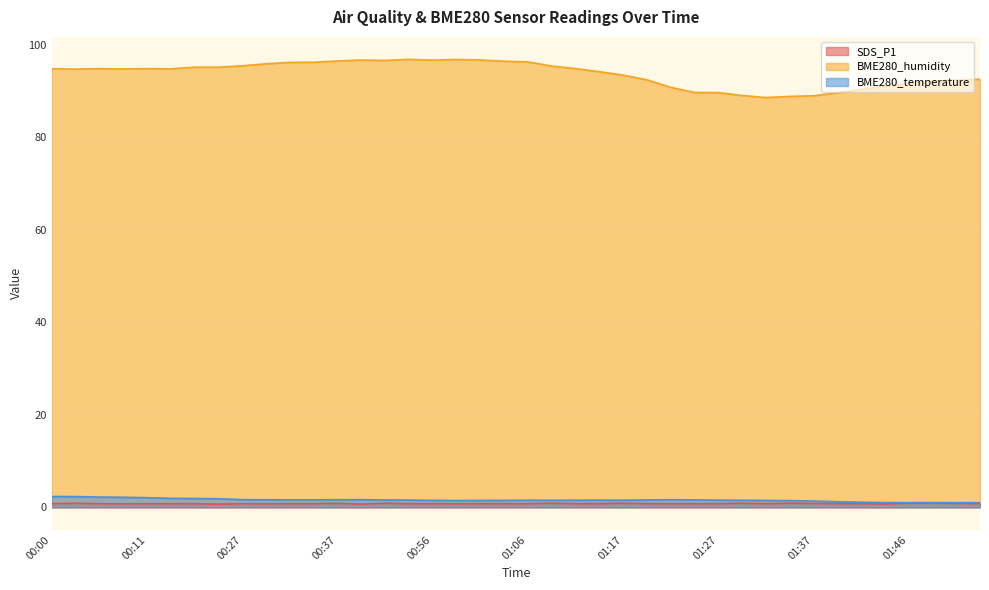

What is the sum of the BME280_temperature values at 01:39 and 01:34?

2.7